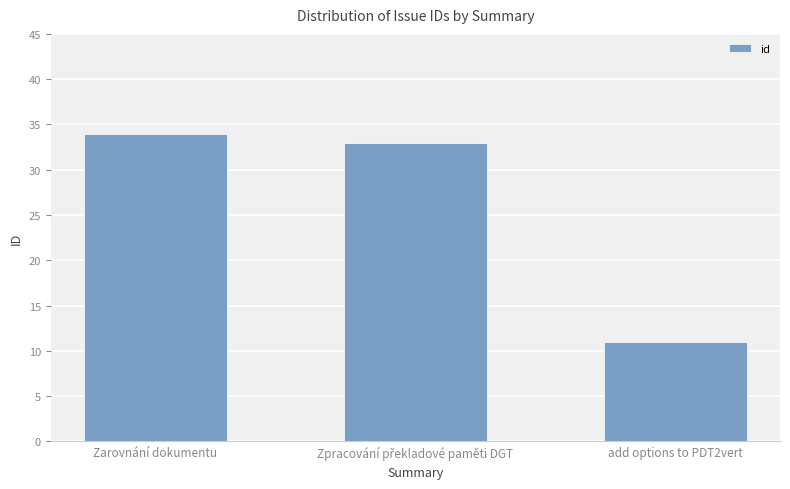

Reading left to right, what are all the values shown in this chart?

34	33	11